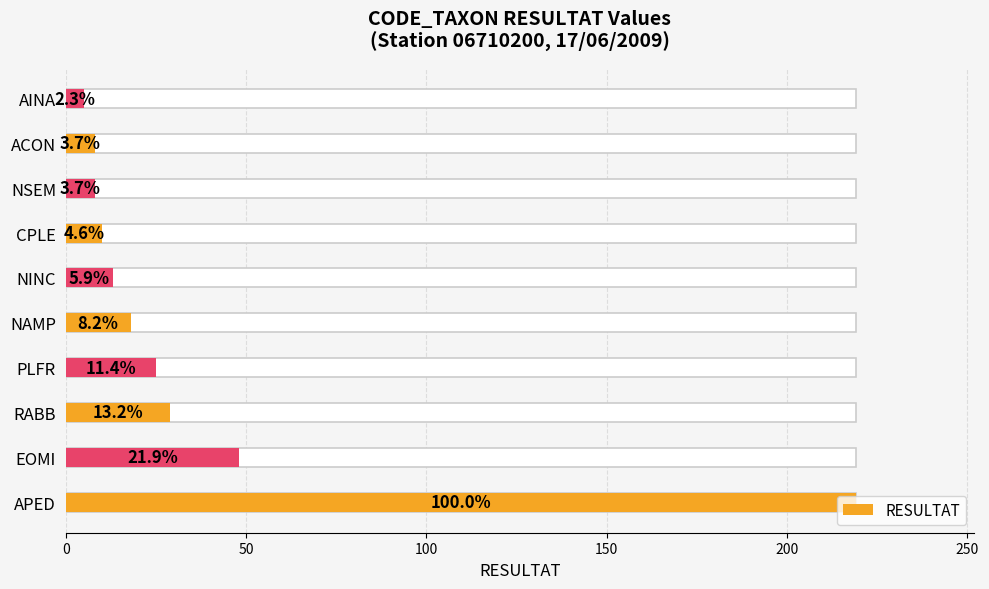

The chart shows a value of 48 at EOMI. True or false?

True